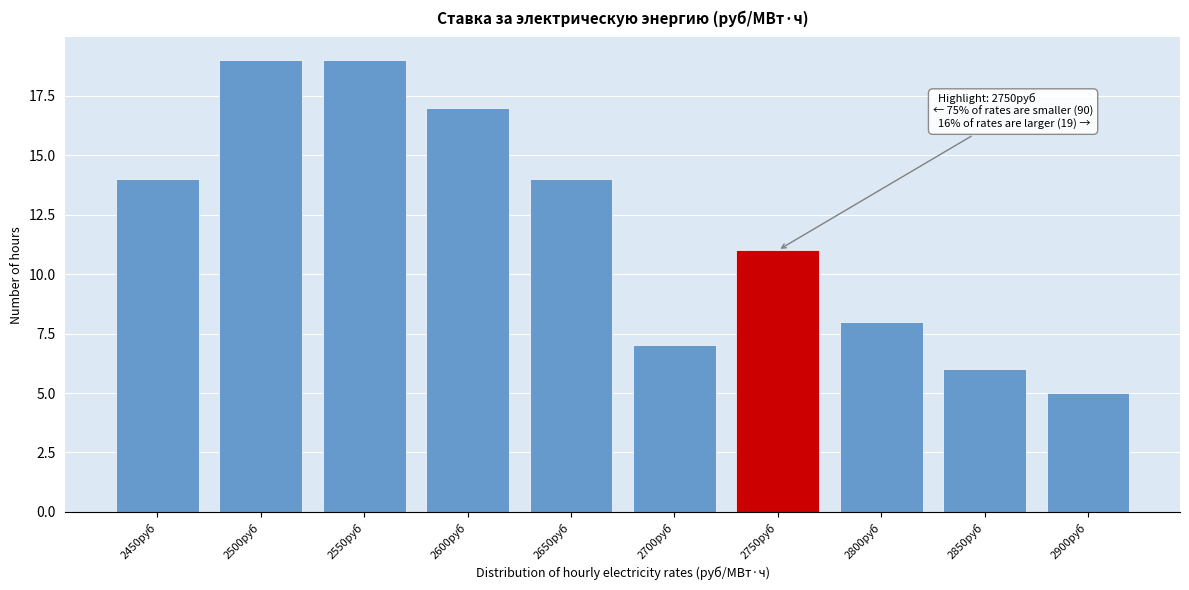

Reading right to left, extract all data points from this chart.

2900руб=5	2850руб=6	2800руб=8	2750руб=11	2700руб=7	2650руб=14	2600руб=17	2550руб=19	2500руб=19	2450руб=14